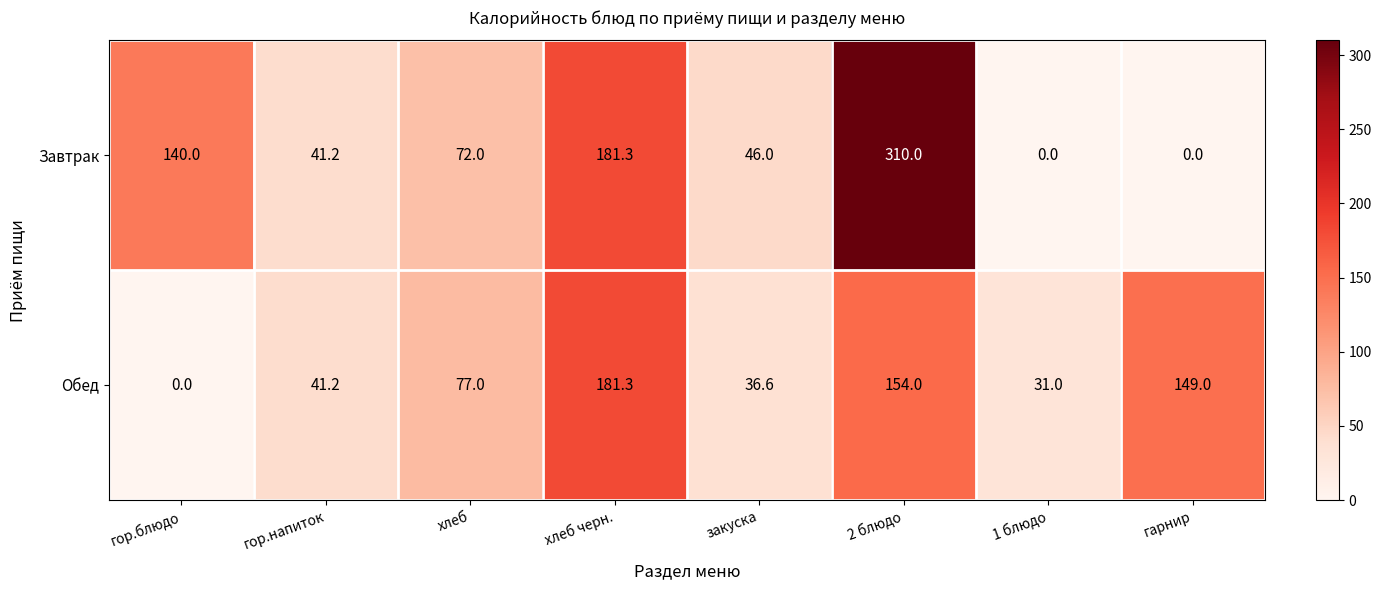

At which label does Обед reach its minimum?

гор.блюдо